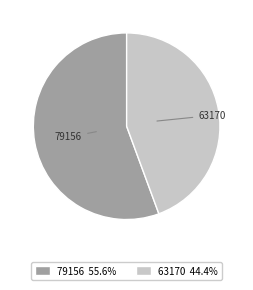

Between 63170 and 79156, which is larger?

79156